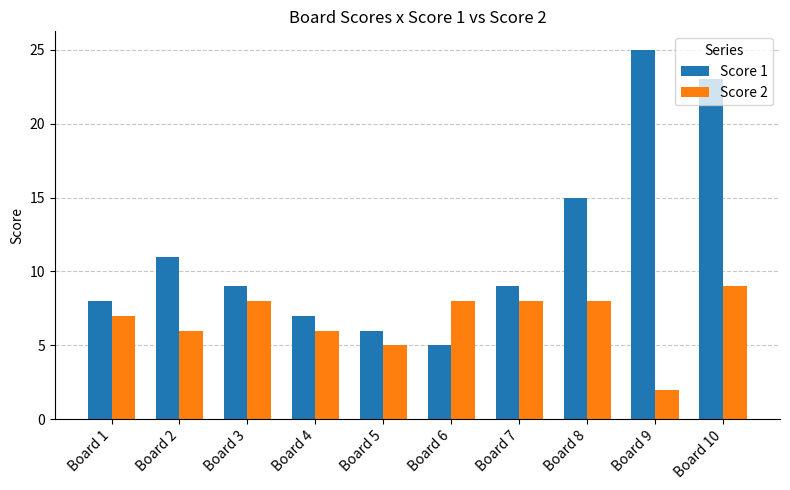

What is the value of the Score 2 bar at the 2nd from the left?

6